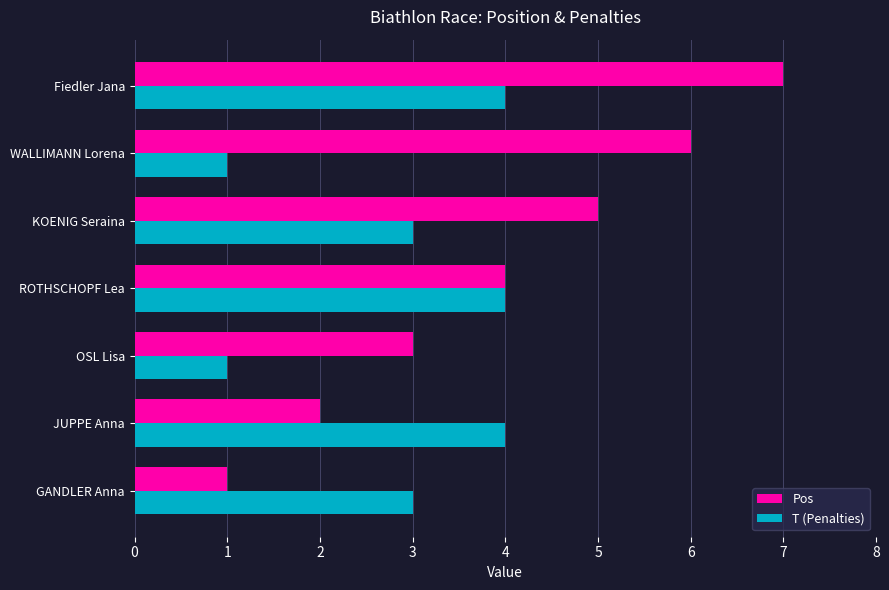

Count the number of categories in the chart.

7